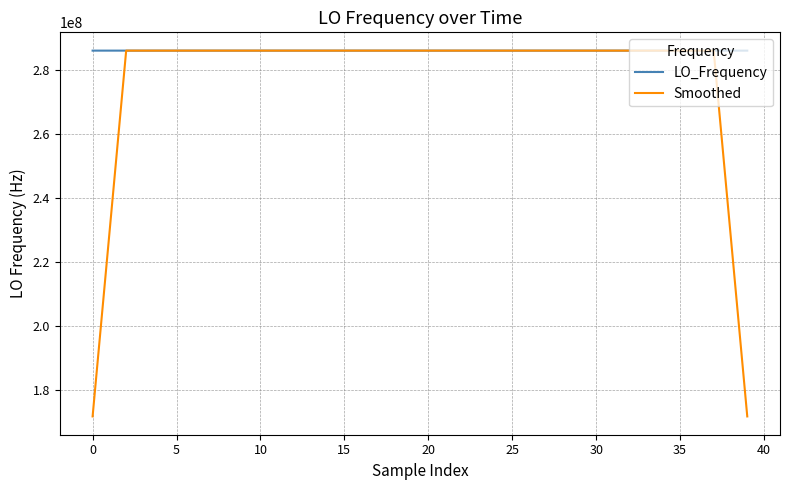

What is the greatest value displayed?

286047002.7